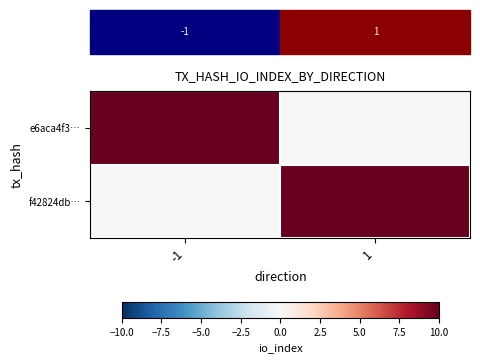

How many values in f42824db… are above zero?

1